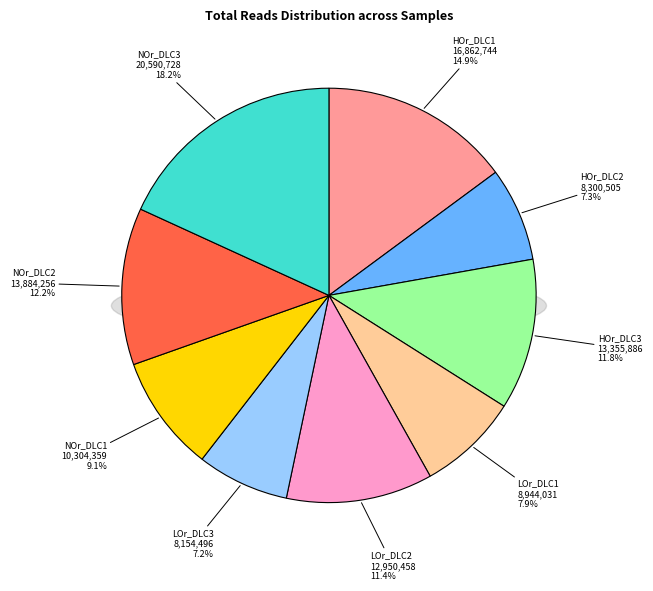

Does any single category account for the majority?

No